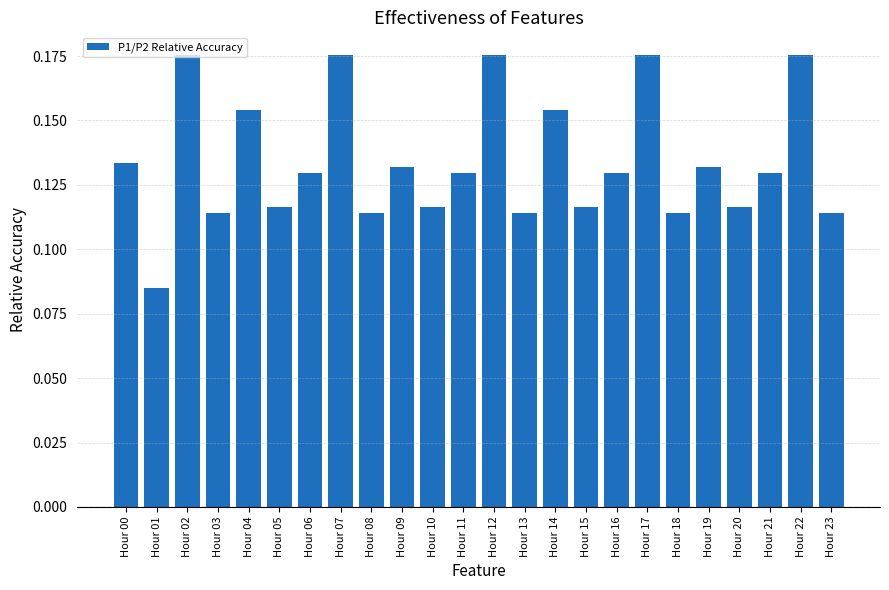

Between Hour 17 and Hour 15, which is larger?

Hour 17